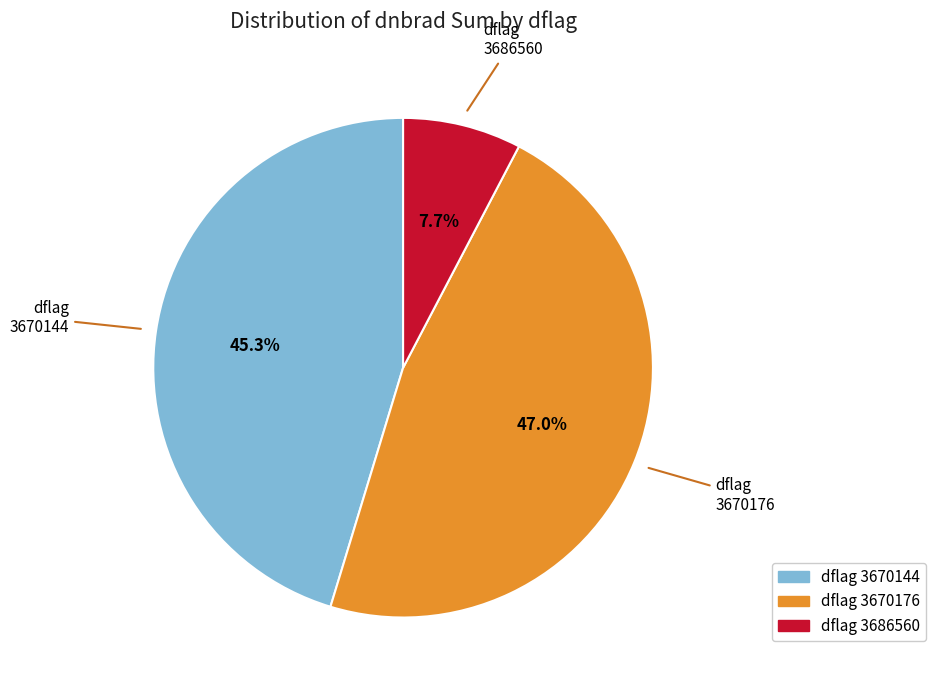

Does any single category account for the majority?

No